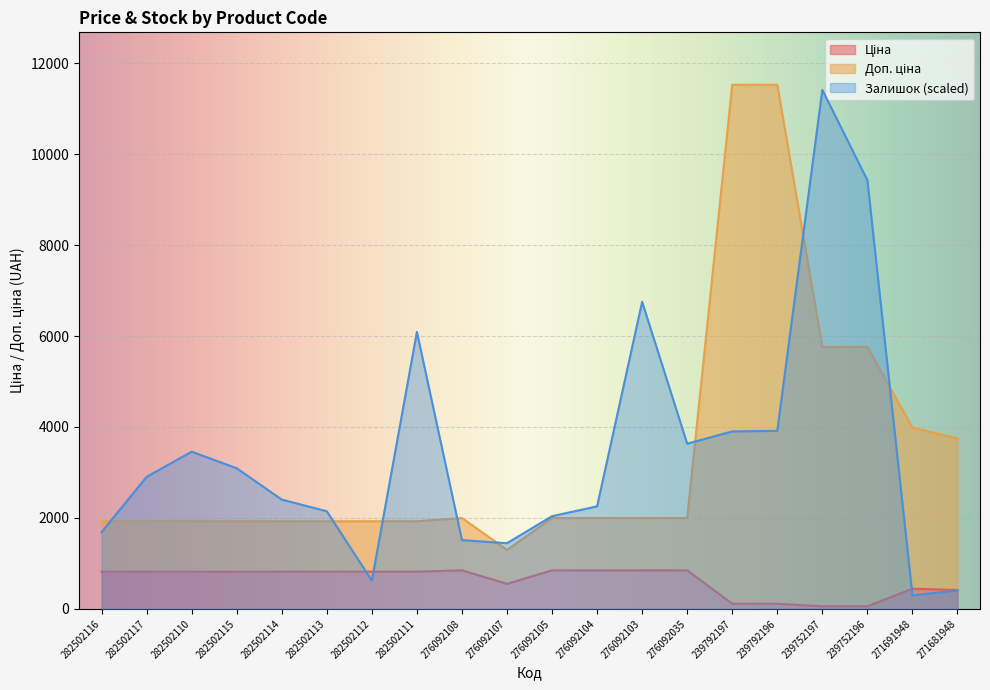

Reading right to left, extract all data points from this chart.

Ціна: 416.6	443.1	57.0	57.0	114.1	114.1	848.4	848.4	848.4	848.4	551.5	848.4	818.5	818.5	818.5	818.5	818.5	818.5	818.5	818.5
Доп. ціна: 3749.0	3988.1	5762.1	5762.1	11524.1	11524.1	1998.2	1998.2	1998.2	1998.2	1298.5	1998.2	1927.7	1927.7	1927.7	1927.7	1927.7	1927.7	1927.7	1927.7
Залишок: 405.1	297.1	9425.1	11410.0	3915.9	3902.4	3632.3	6751.5	2255.0	2038.9	1444.8	1512.3	6089.8	621.1	2147.0	2403.5	3092.2	3456.8	2903.1	1687.9